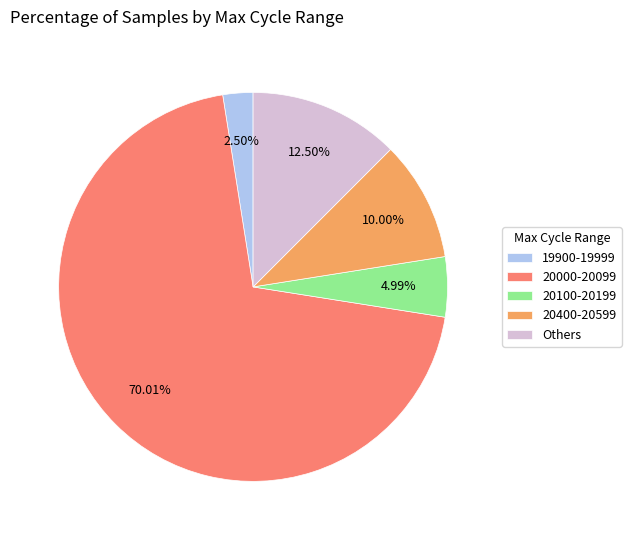

Does any single category account for the majority?

Yes